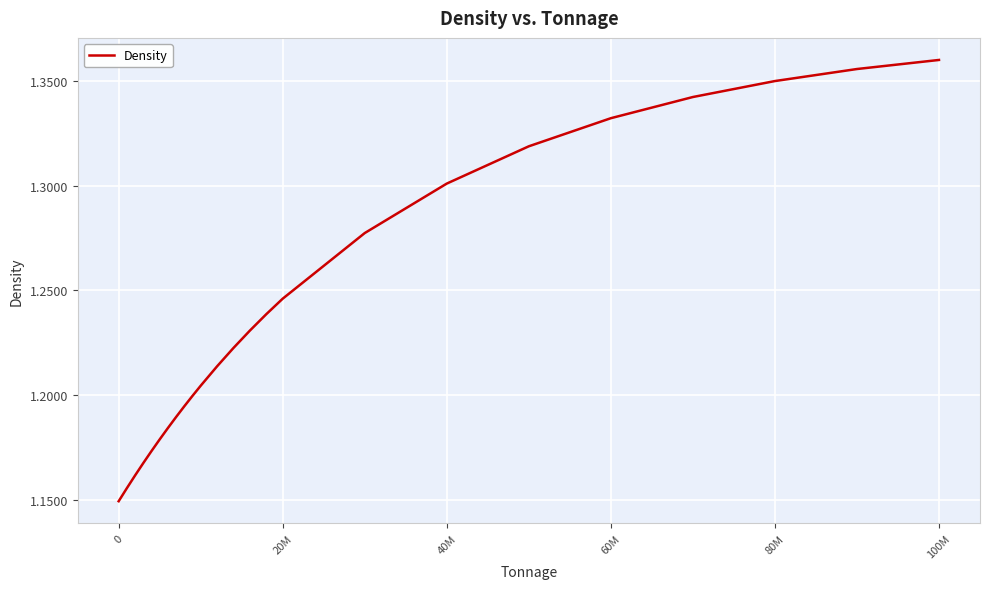

Does the chart display data point markers on the line(s)?

No